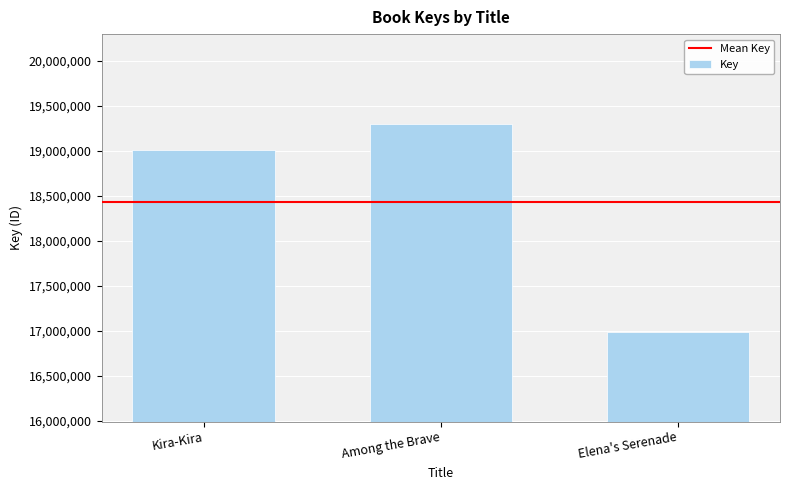

How many data points are less than 19010668?

1